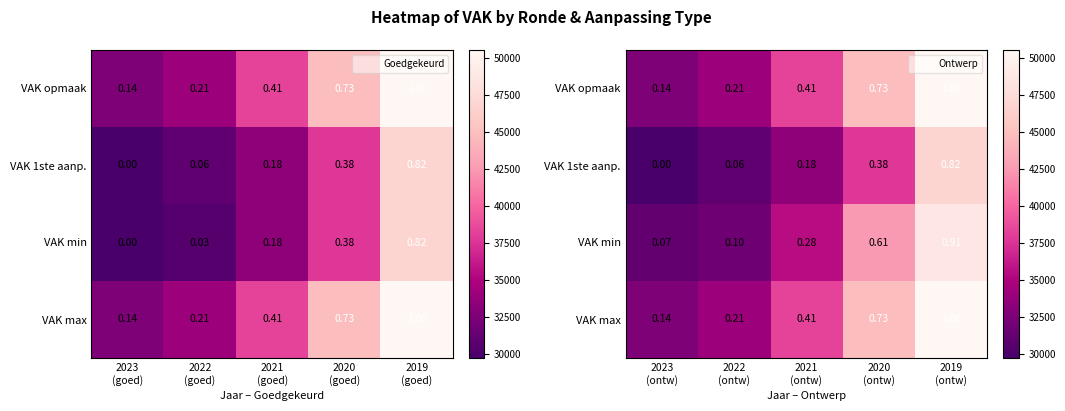

Which series has the largest total across all categories?

VAK opmaak